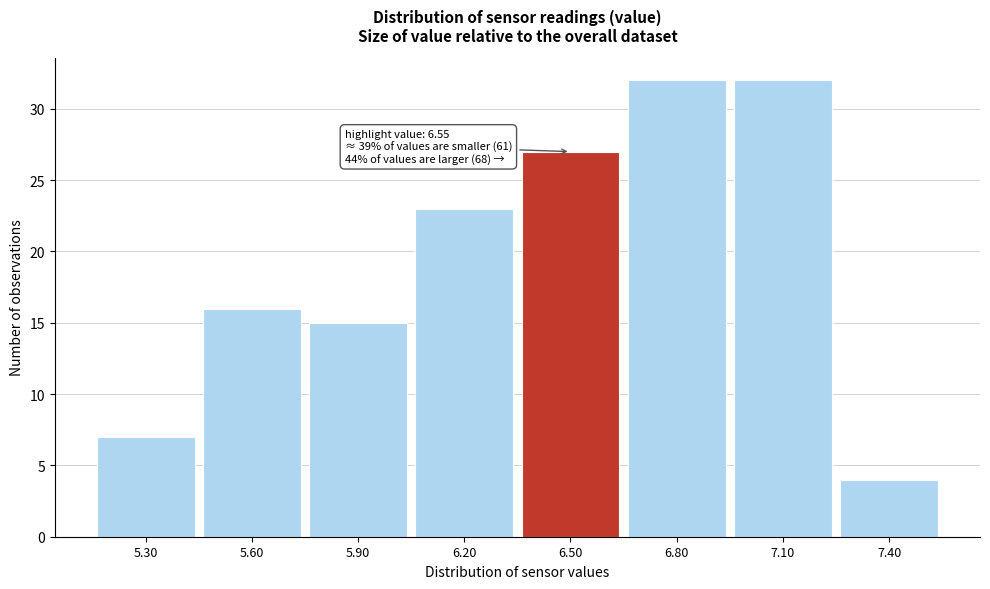

Reading right to left, what are all the values shown in this chart?

4	32	32	27	23	15	16	7